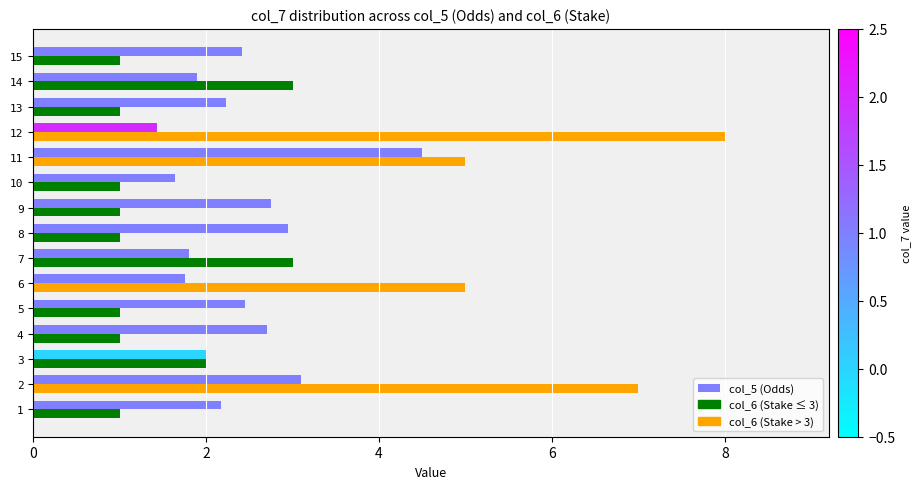

What is the difference between the highest and lowest values at 10?

0.6